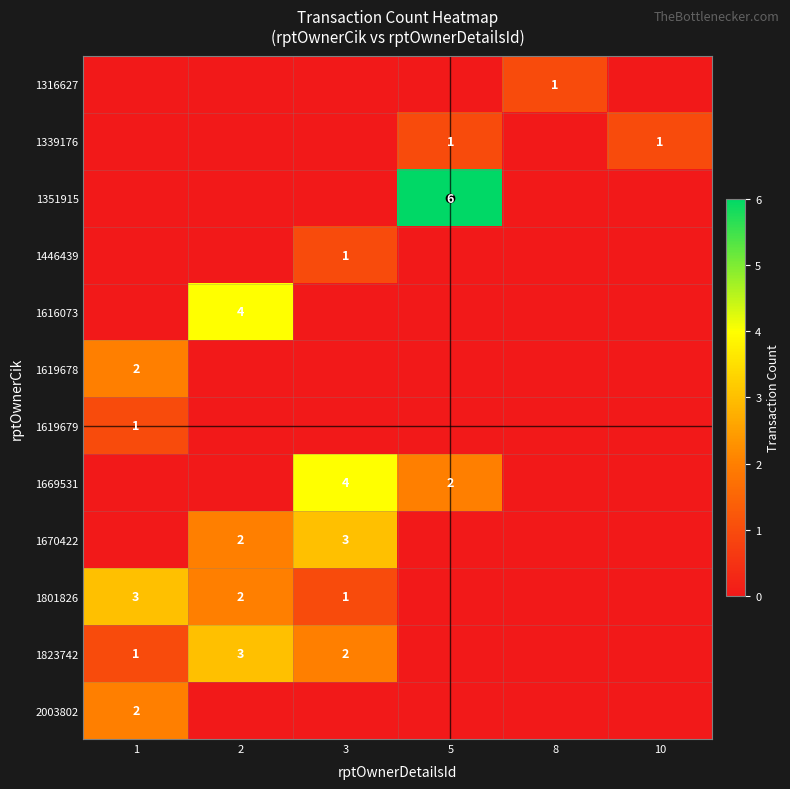

The value of 1670422 at 2 is 3. True or false?

False